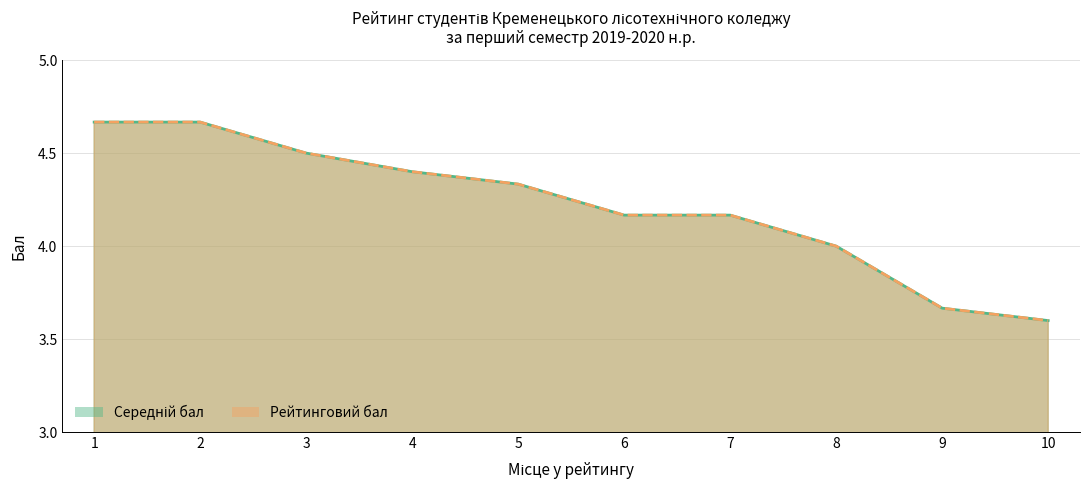

Reading left to right, extract all data points from this chart.

Середній бал: 4.7	4.7	4.5	4.4	4.3	4.2	4.2	4.0	3.7	3.6
Рейтинговий бал: 4.7	4.7	4.5	4.4	4.3	4.2	4.2	4.0	3.7	3.6